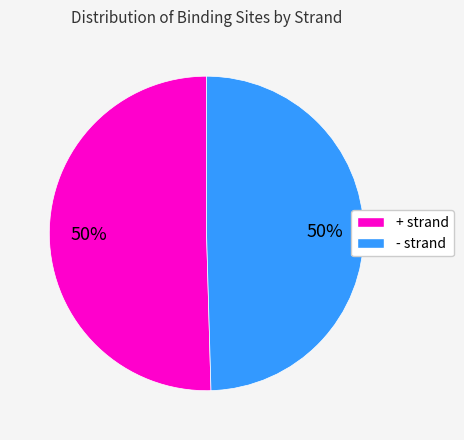

What percentage is the - slice, to the nearest percent?

50%